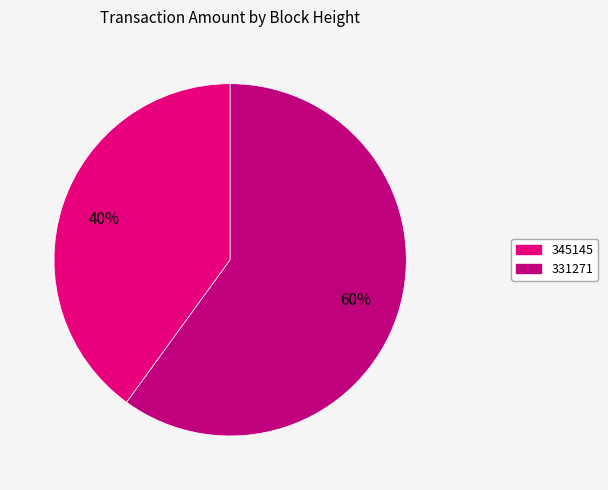

How many slices are in this pie chart?

2